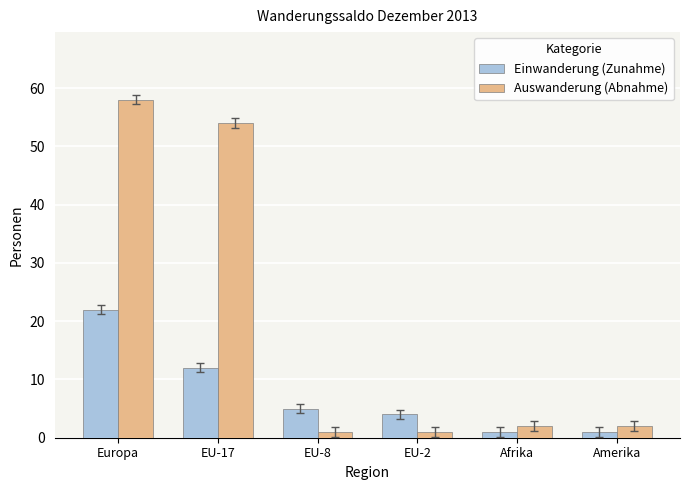

What is the minimum value shown in the chart?

1